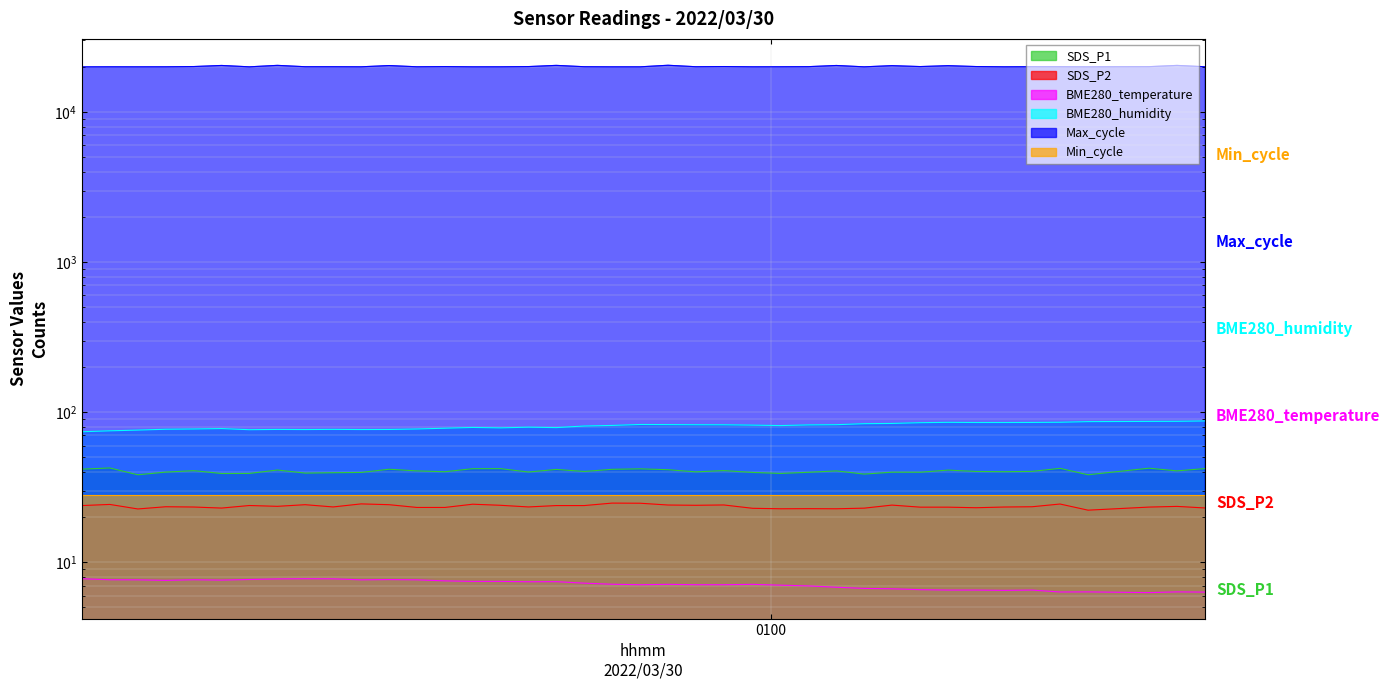

How many data points in SDS_P2 are above 23?

32